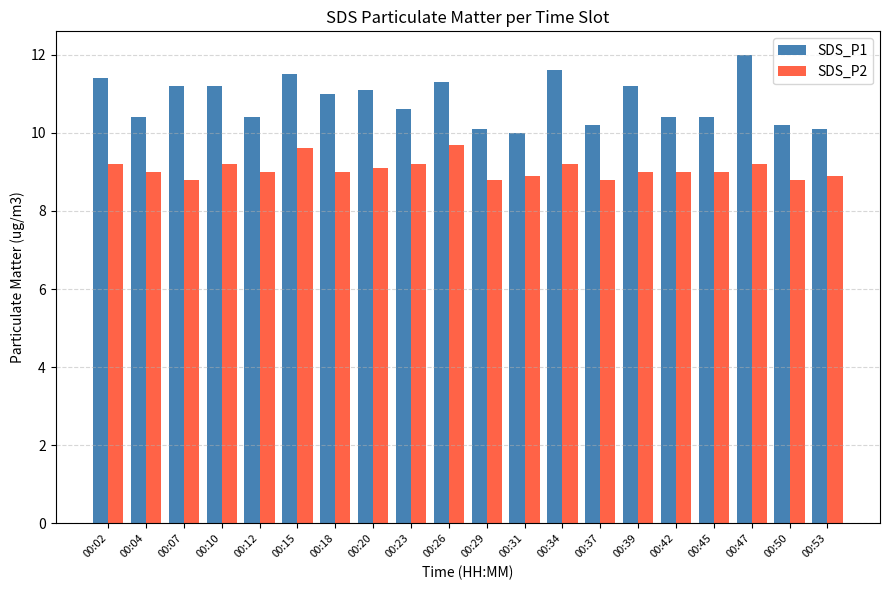

Reading right to left, list all the values displayed in this chart.

SDS_P1: 00:53=10.1	00:50=10.2	00:47=12.0	00:45=10.4	00:42=10.4	00:39=11.2	00:37=10.2	00:34=11.6	00:31=10.0	00:29=10.1	00:26=11.3	00:23=10.6	00:20=11.1	00:18=11.0	00:15=11.5	00:12=10.4	00:10=11.2	00:07=11.2	00:04=10.4	00:02=11.4
SDS_P2: 00:53=8.9	00:50=8.8	00:47=9.2	00:45=9.0	00:42=9.0	00:39=9.0	00:37=8.8	00:34=9.2	00:31=8.9	00:29=8.8	00:26=9.7	00:23=9.2	00:20=9.1	00:18=9.0	00:15=9.6	00:12=9.0	00:10=9.2	00:07=8.8	00:04=9.0	00:02=9.2